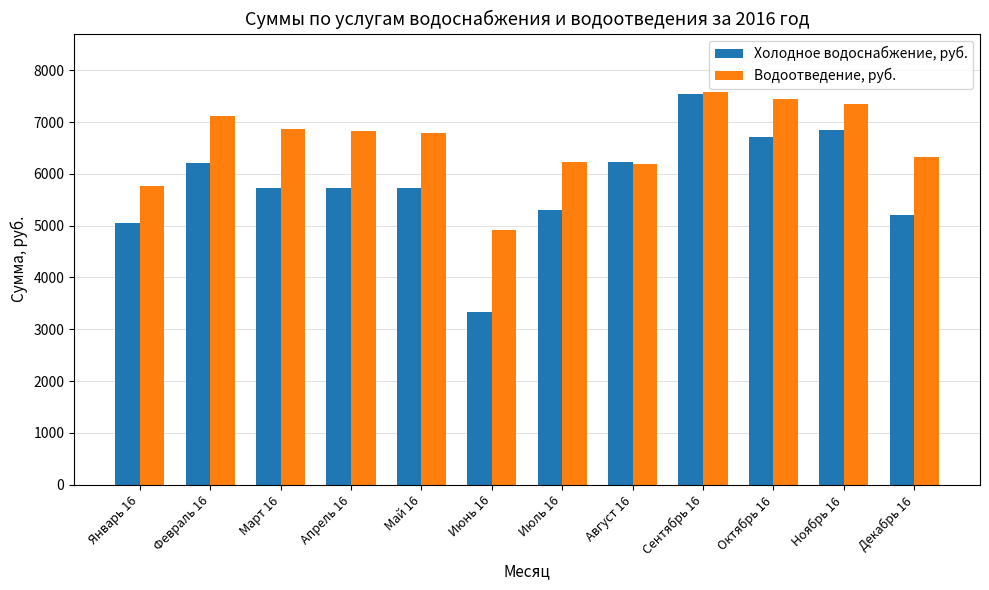

What is the value of the Холодное водоснабжение, руб. bar at the 7th from the left?

5295.8